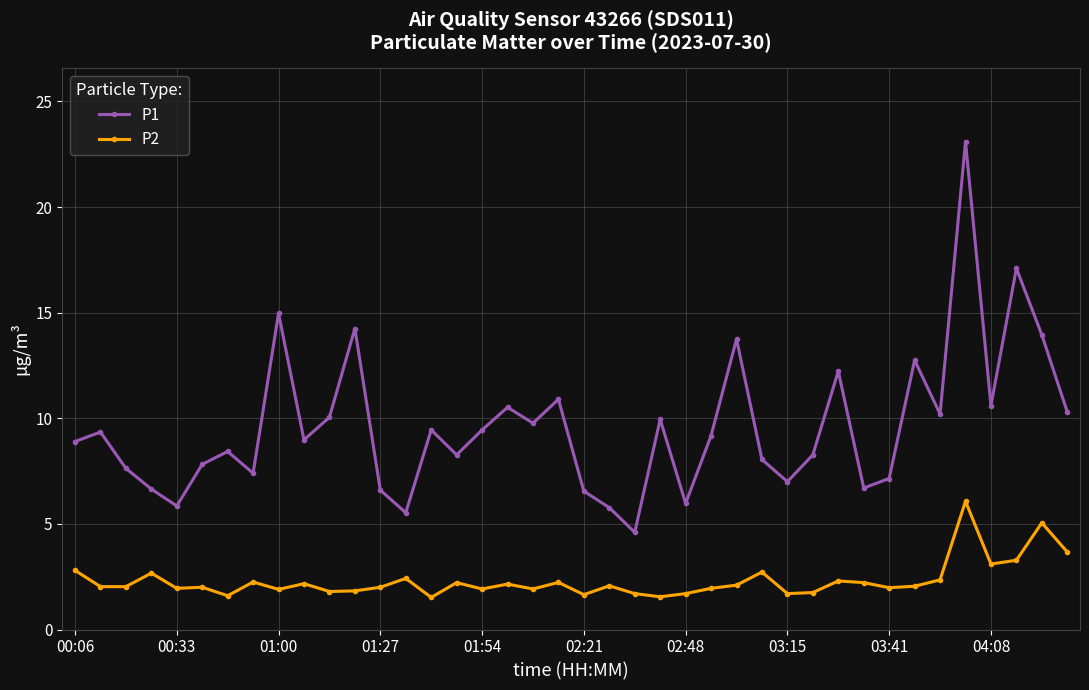

List the series in order of their peak value, highest first.

P1, P2